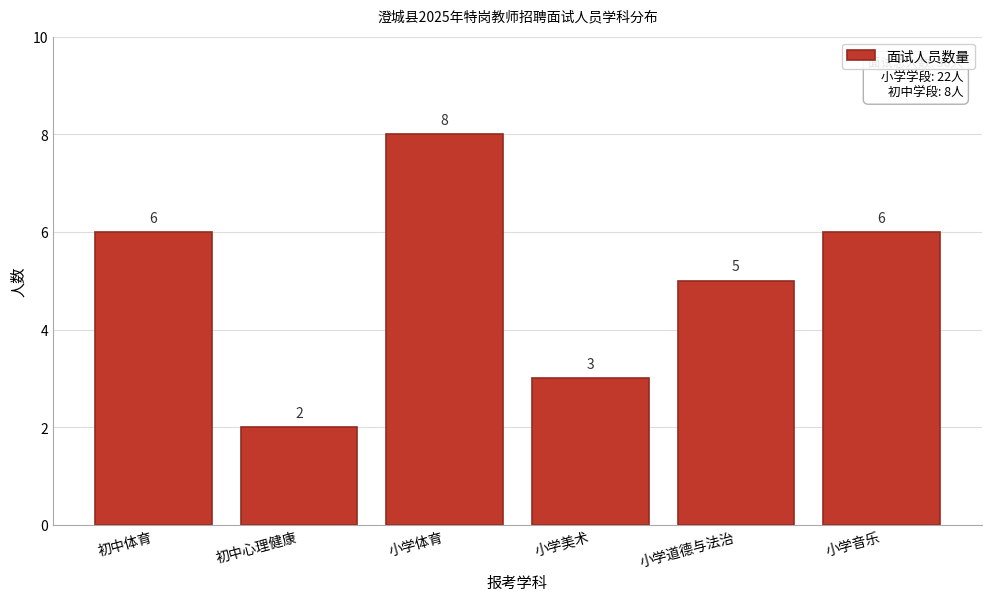

Reading right to left, extract all data points from this chart.

小学音乐=6	小学道德与法治=5	小学美术=3	小学体育=8	初中心理健康=2	初中体育=6